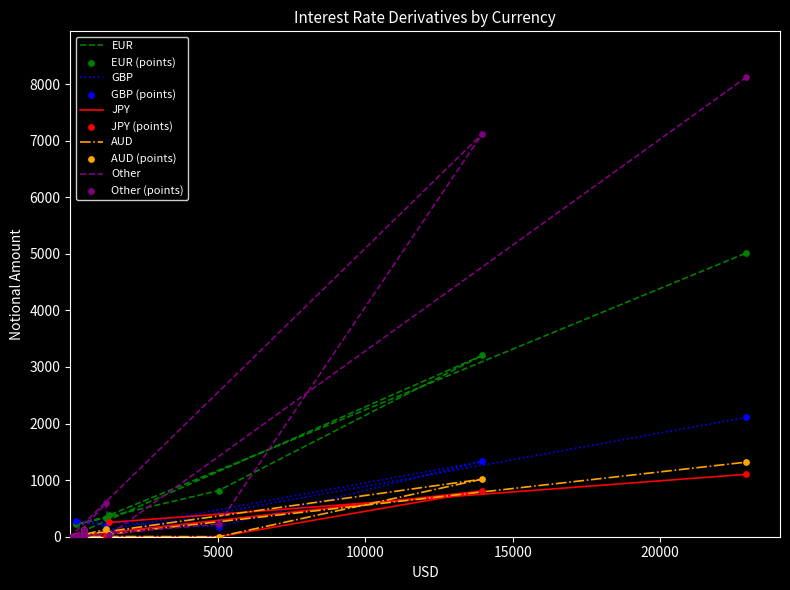

Which series has the widest spread of Y values?

Other